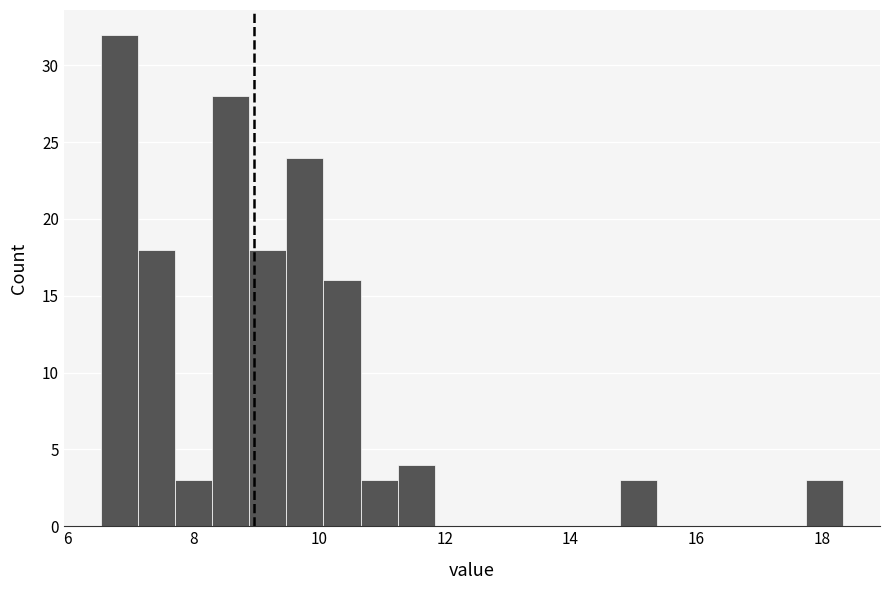

Around what value on the x-axis is the tallest bar? Give the approximate position of its centre, as read against the axis.

6.8